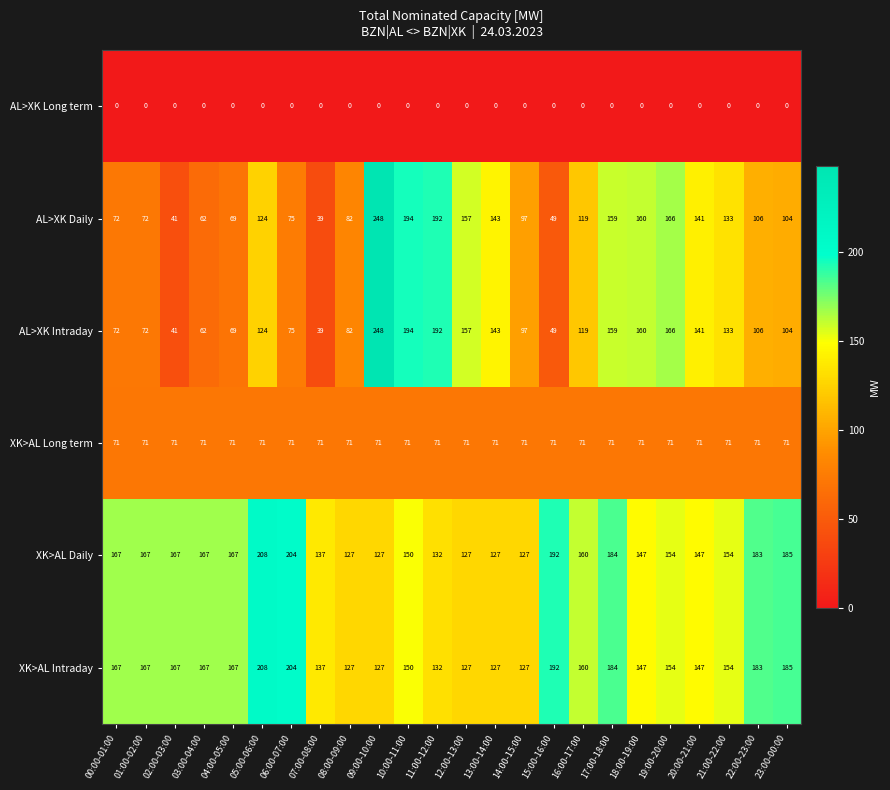

At which label does AL>XK Intraday first exceed 119?

05:00-06:00